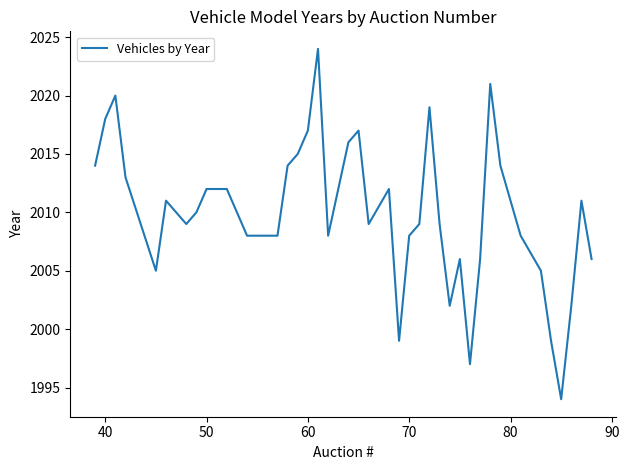

What is the smallest value displayed?

1994